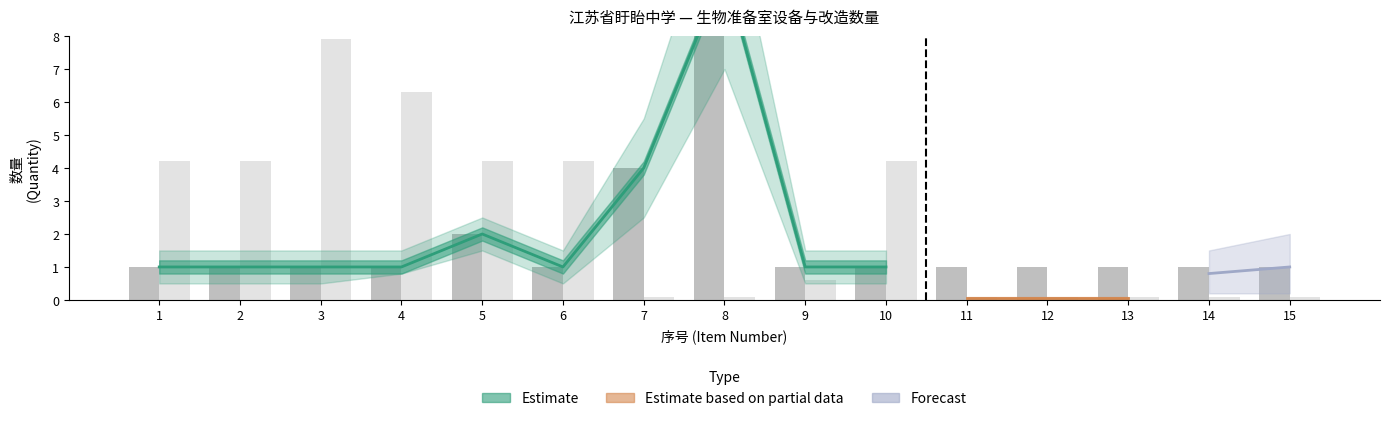

What is the average value of the 实验室改造_数量 series?

2.4